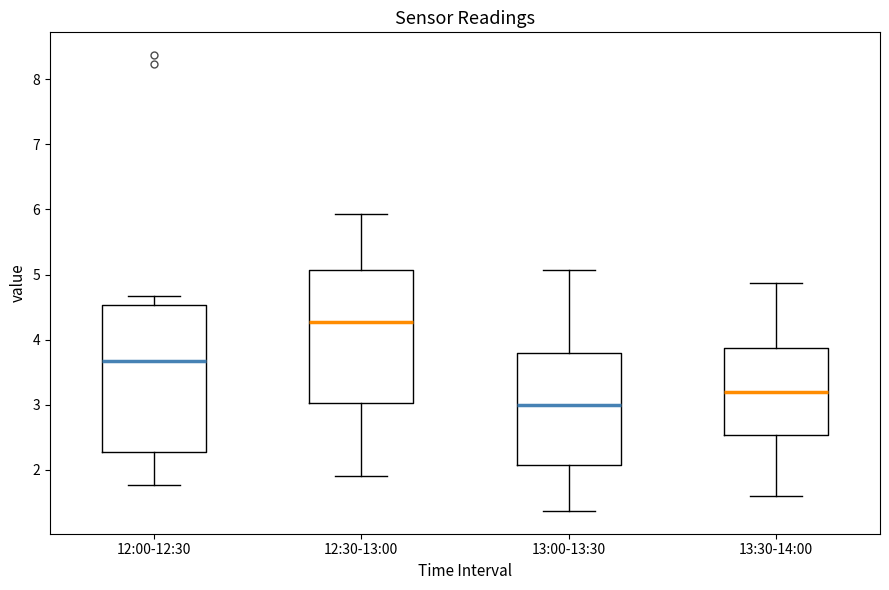

Where is the lower edge of the box for 13:00-13:30 on the y-axis? The values are not printed on the chart, so give them approximately, as read against the axis.

2.1